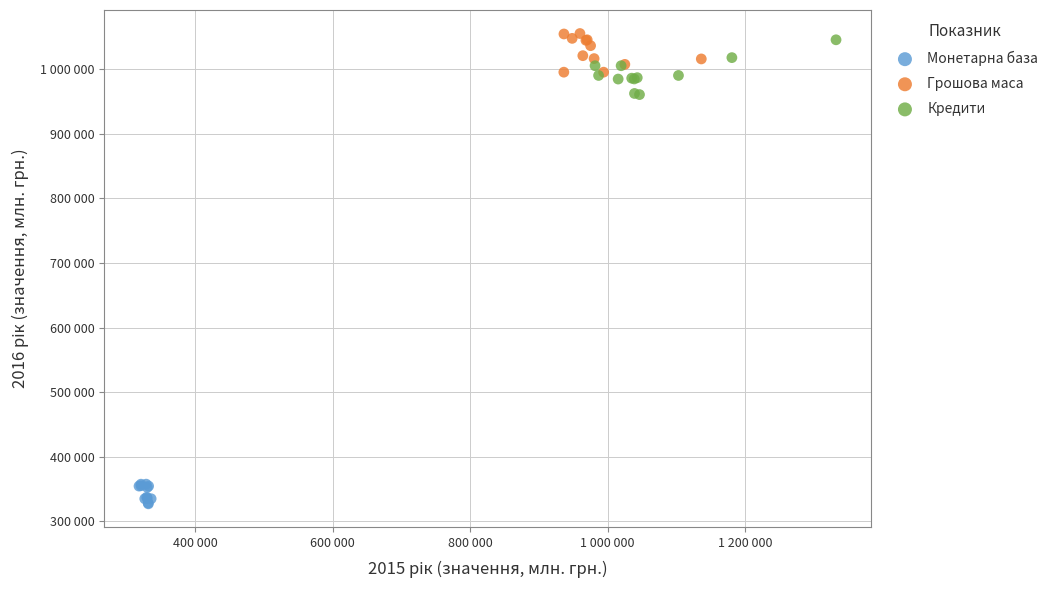

Which series has the widest spread of Y values?

Кредити